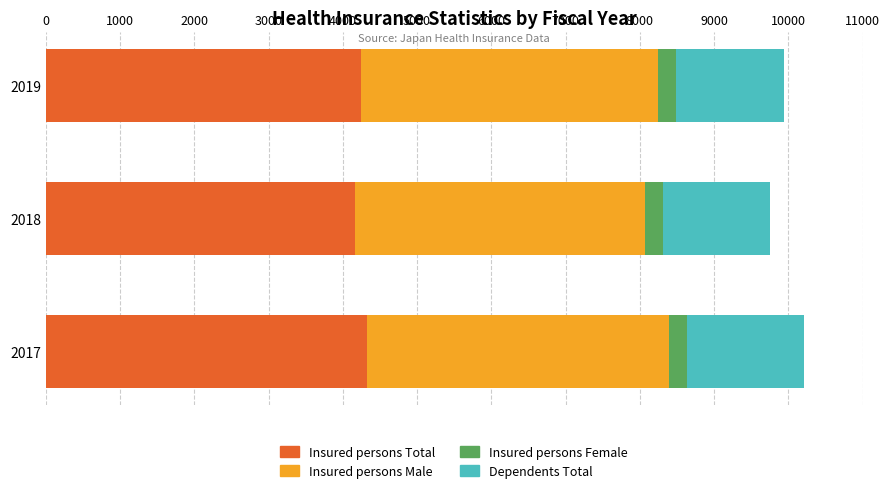

What is the sum of all Insured persons Total values?

12725